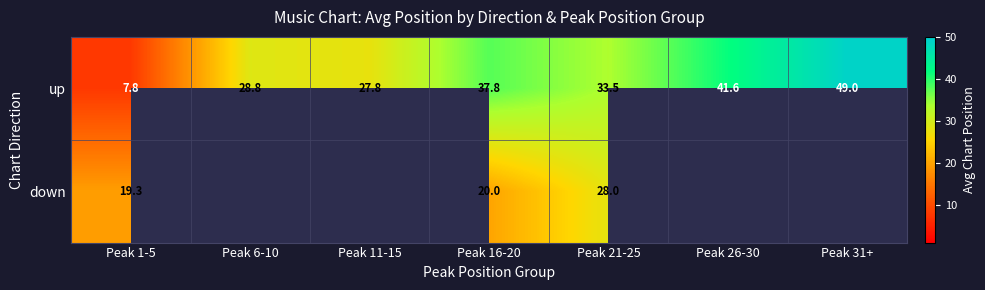

What is the total value across all series at Peak 16-20?

57.8